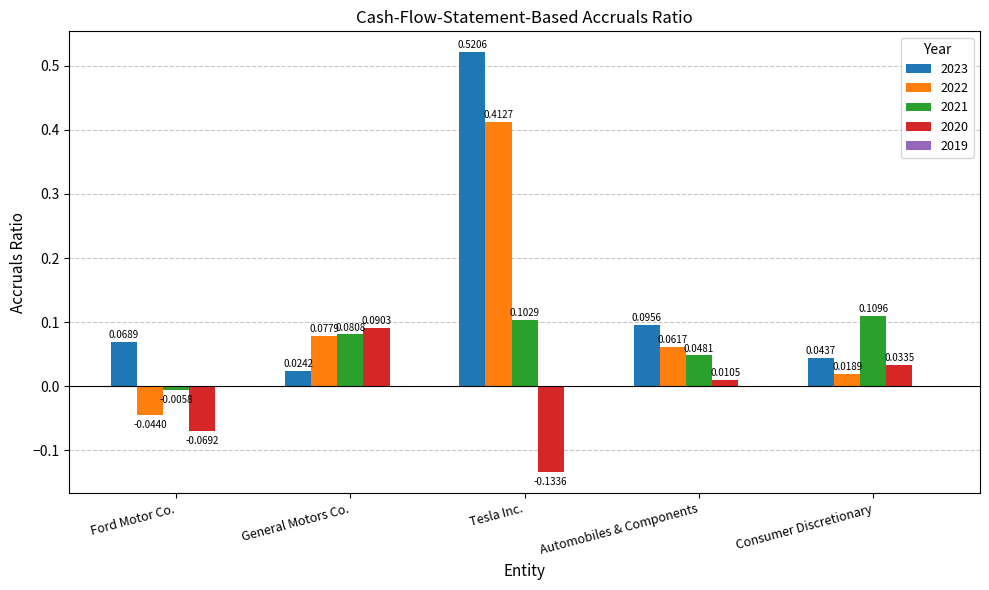

At which label does 2021 reach its minimum?

Ford Motor Co.